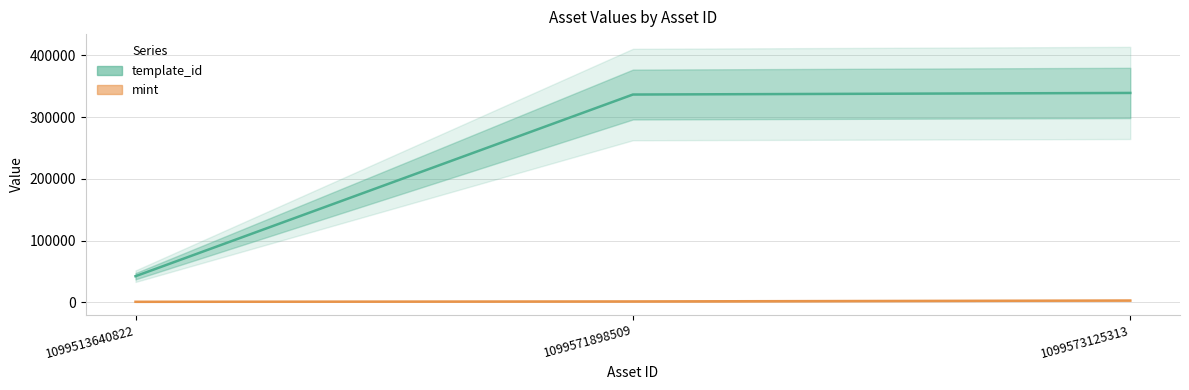

What is the difference between the maximum and minimum values in the template_id series?

296808